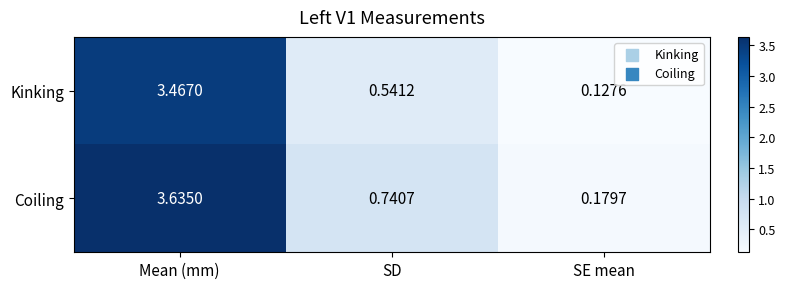

Where is Kinking nearest to the value 1?

SD